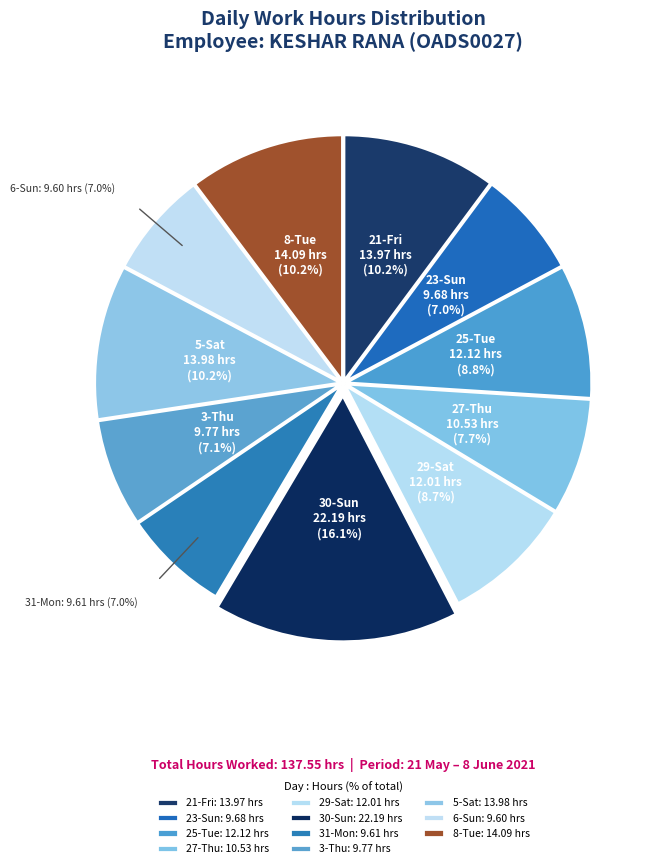

Approximately how many times larger is the value at 25-Tue compared to 29-Sat?

1.0